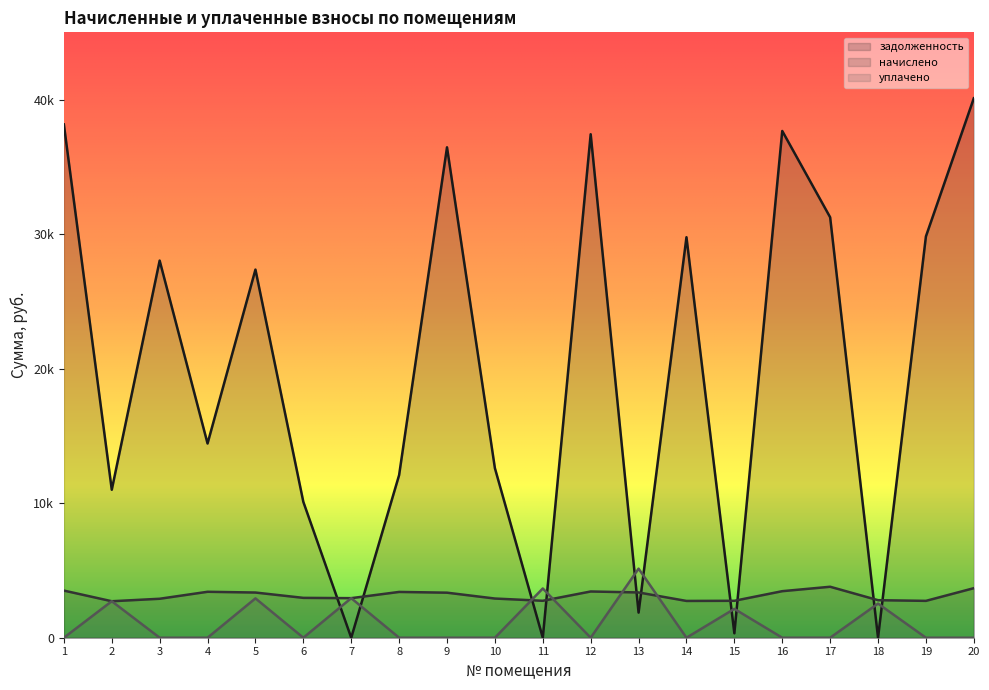

Is the value of начислено at 14 greater than the value of уплачено at 12?

Yes